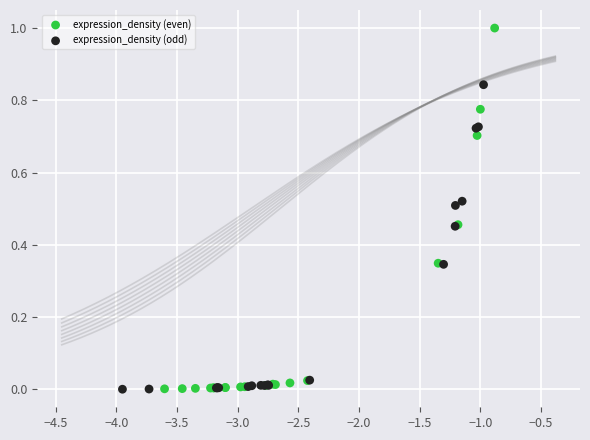

Which series has the widest spread of Y values?

expression_density (even)